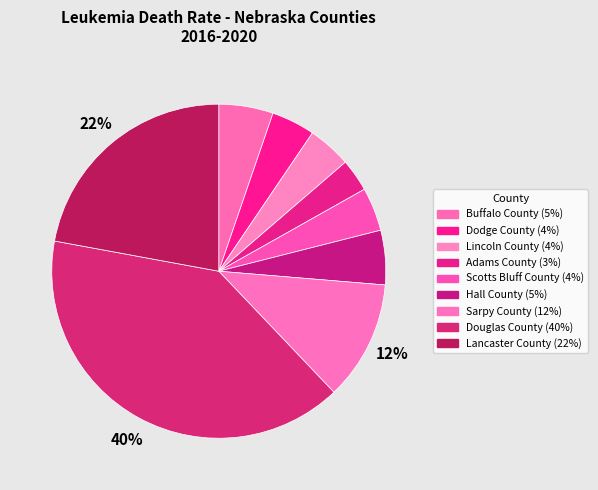

The Lancaster County slice represents 32% of the pie. True or false?

False